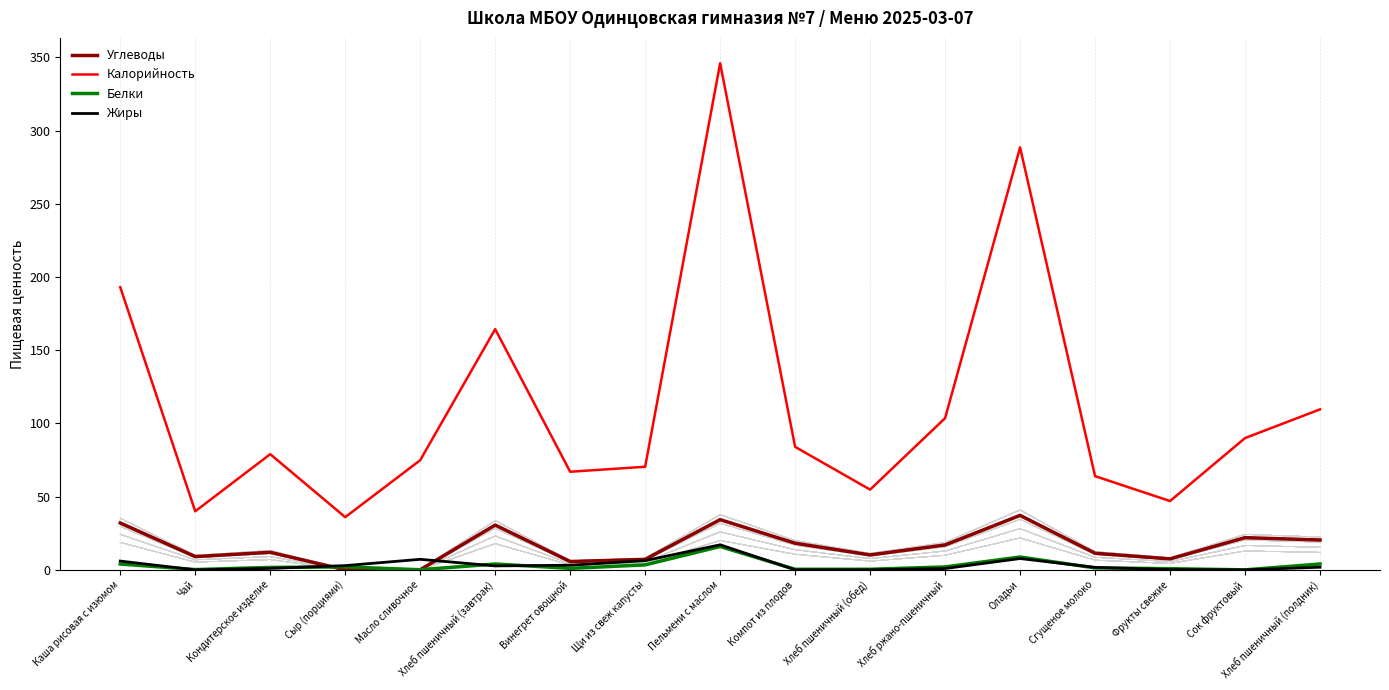

What is the difference between the highest and lowest values at Хлеб ржано-пшеничный?

102.7